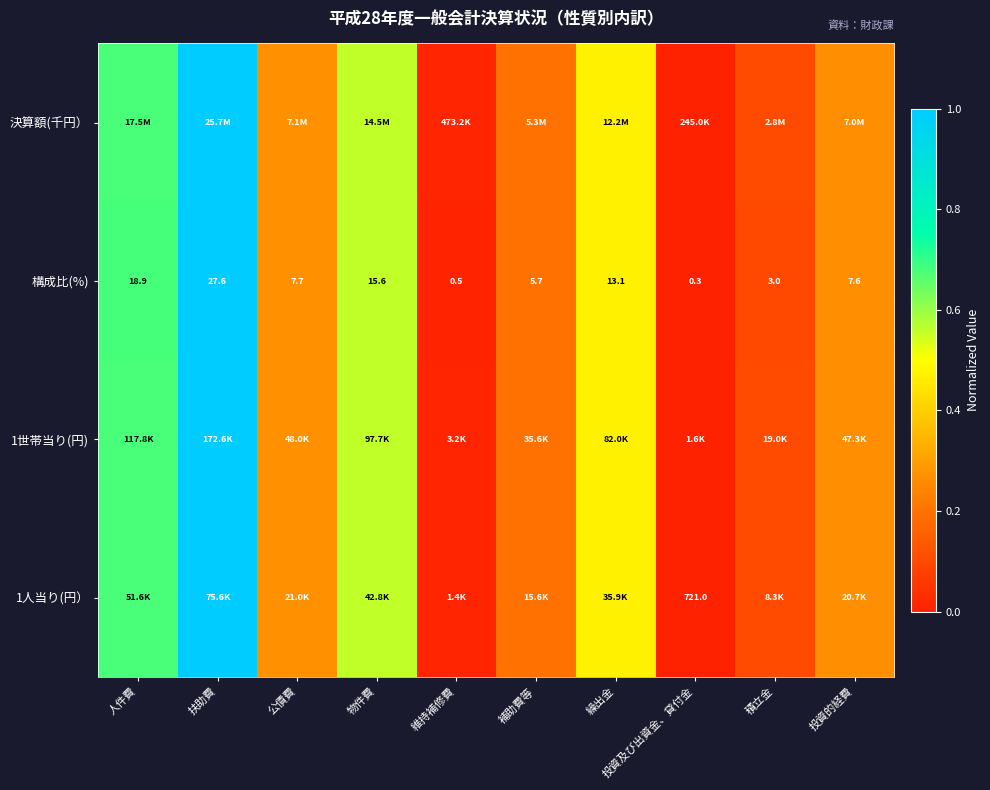

At which label is 構成比(%) closest to 13?

繰出金